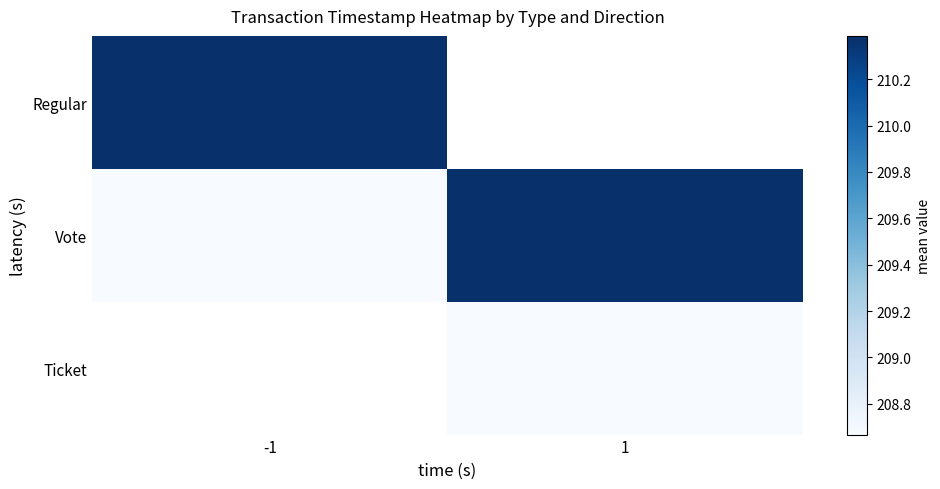

What is the greatest value displayed?

210.4